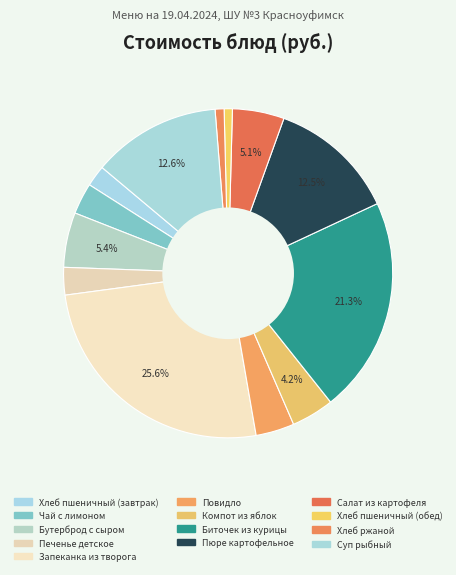

Approximately how many times larger is the value at Пюре картофельное compared to Хлеб ржаной?

14.2